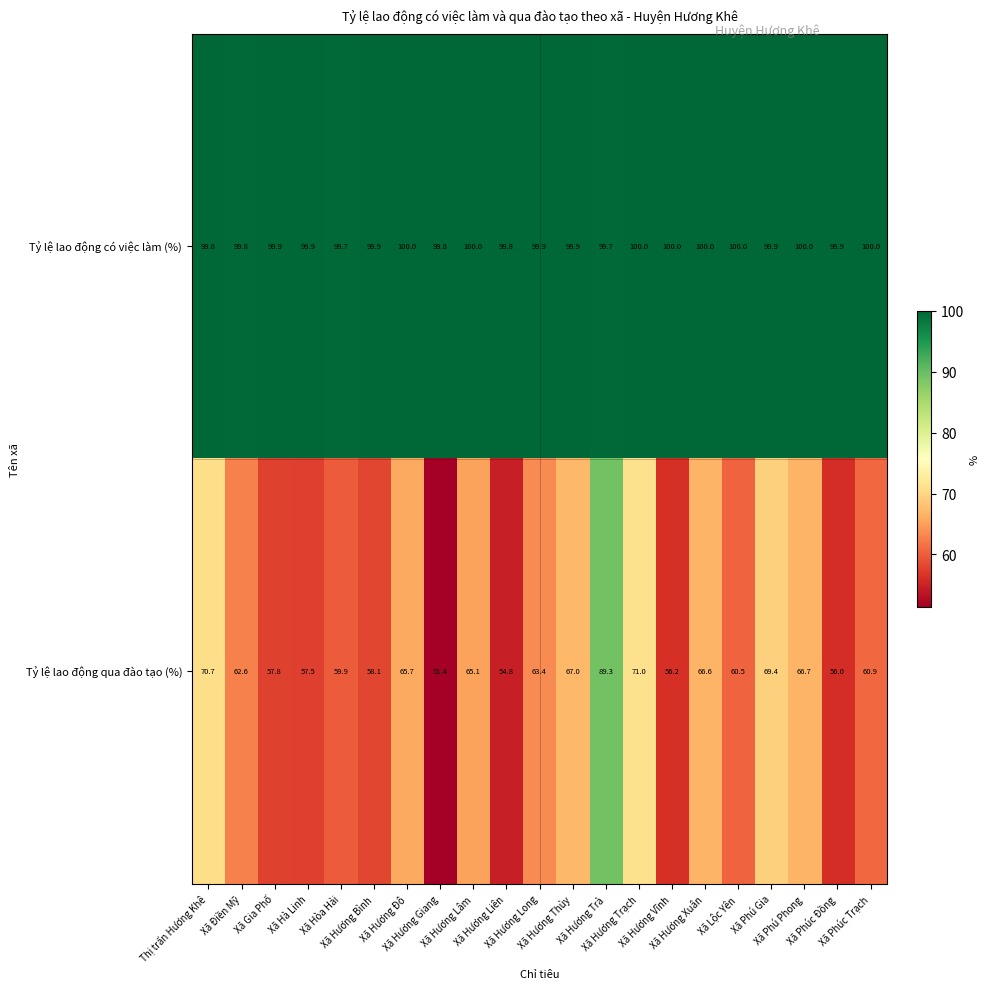

What is the maximum value shown in the chart?

100.0